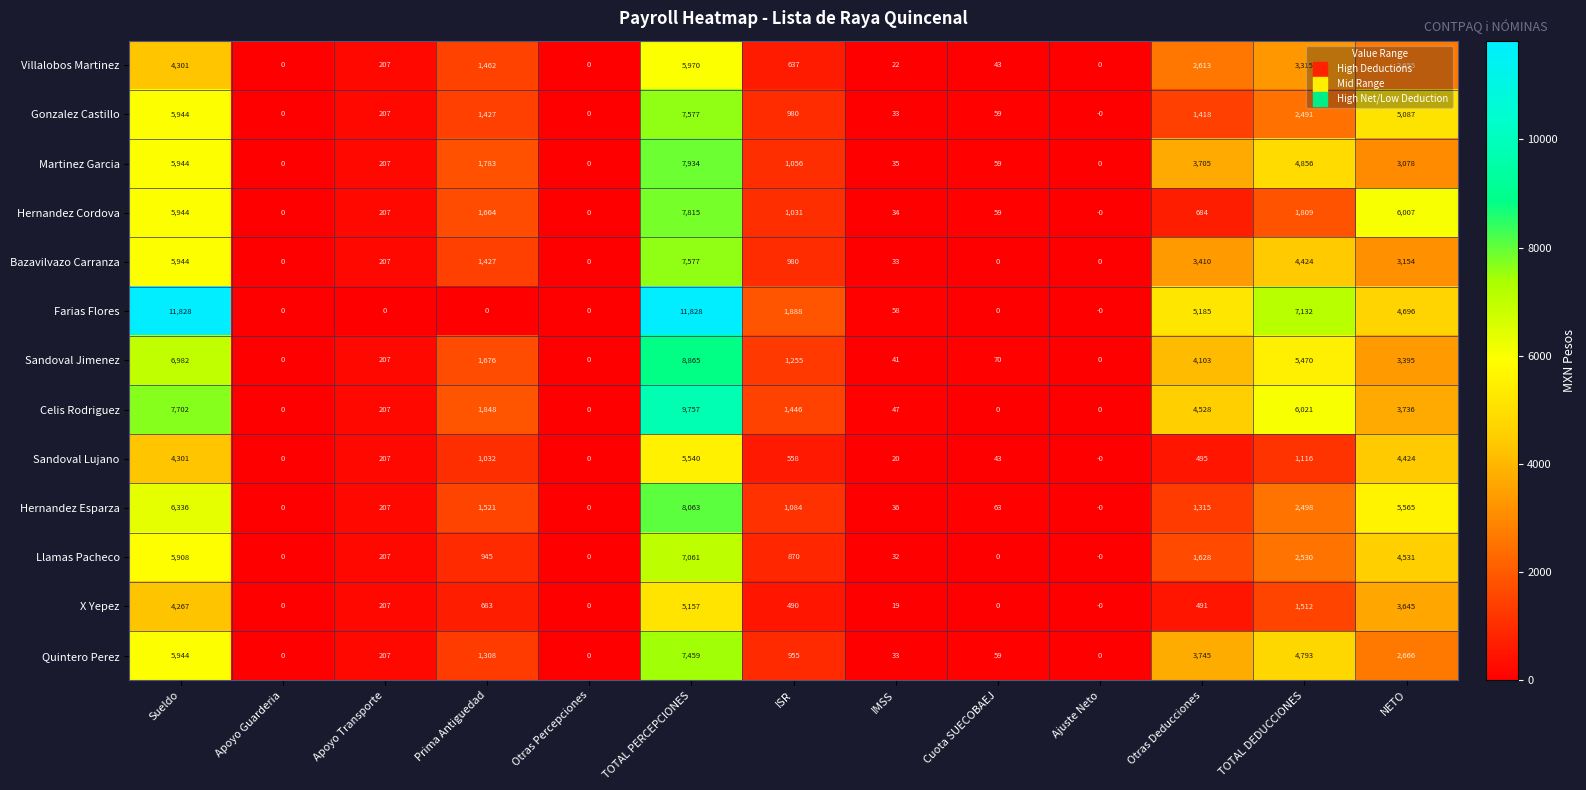

What is the spread (max minus min) of values at Sueldo?

7561